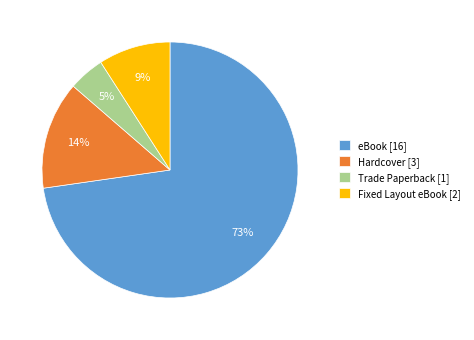

Is there a majority slice in this chart?

Yes